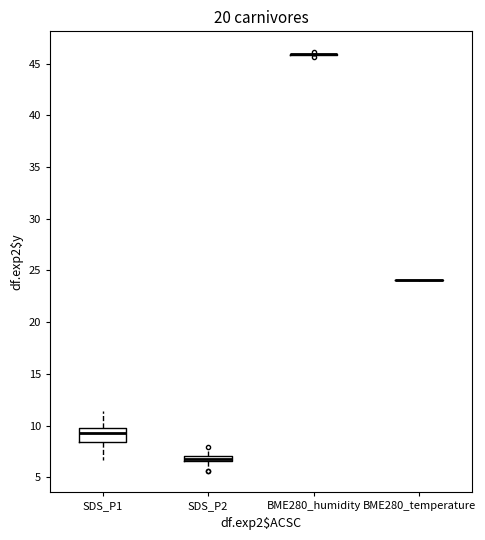

Where is the upper edge of the box for SDS_P1 on the y-axis? The values are not printed on the chart, so give them approximately, as read against the axis.

10.0